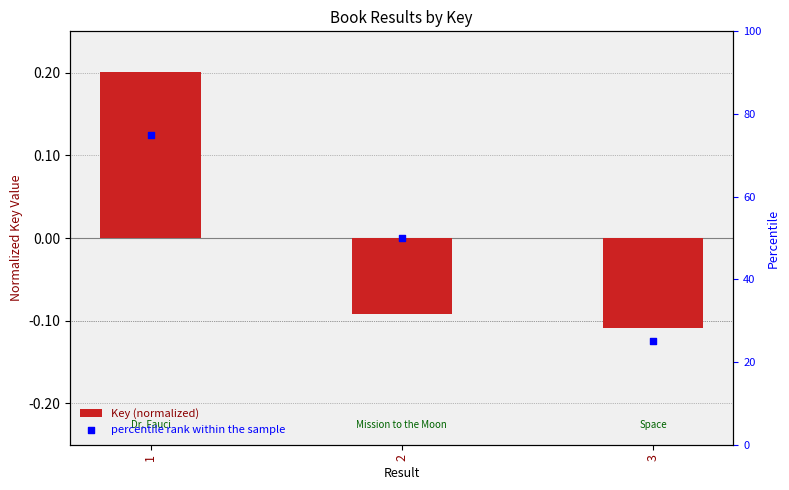

At how many categories does at least one series exceed 35?

2